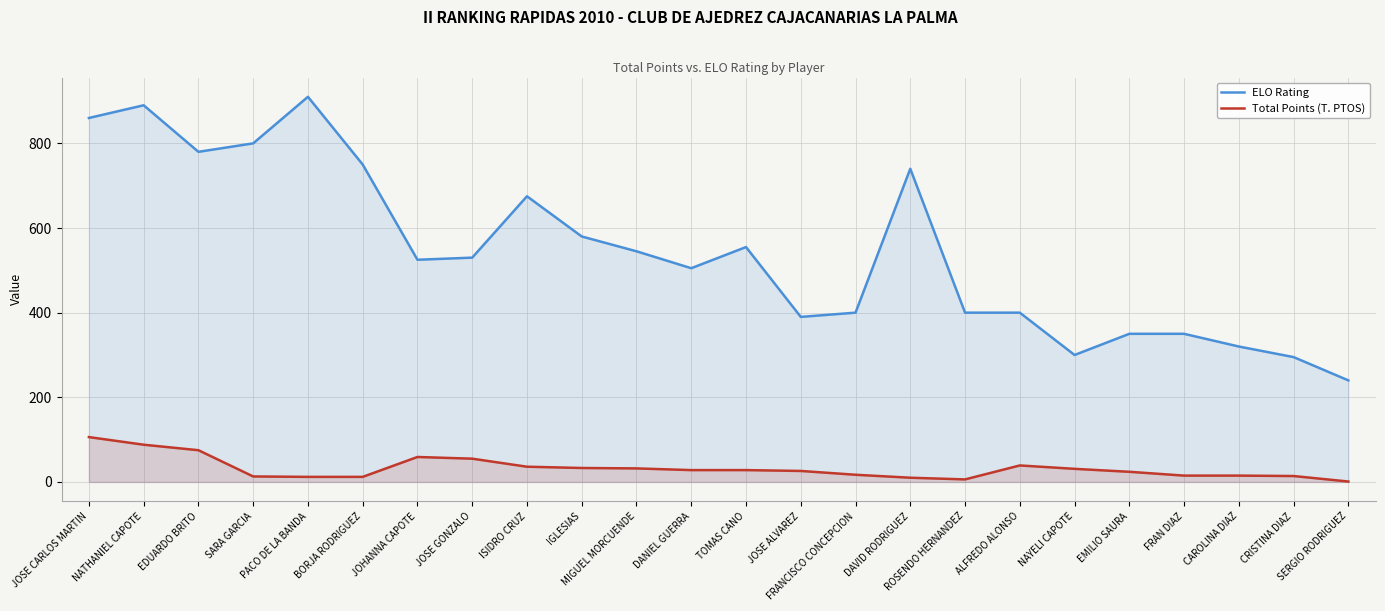

At which category does ELO Rating reach its first local valley?

EDUARDO BRITO